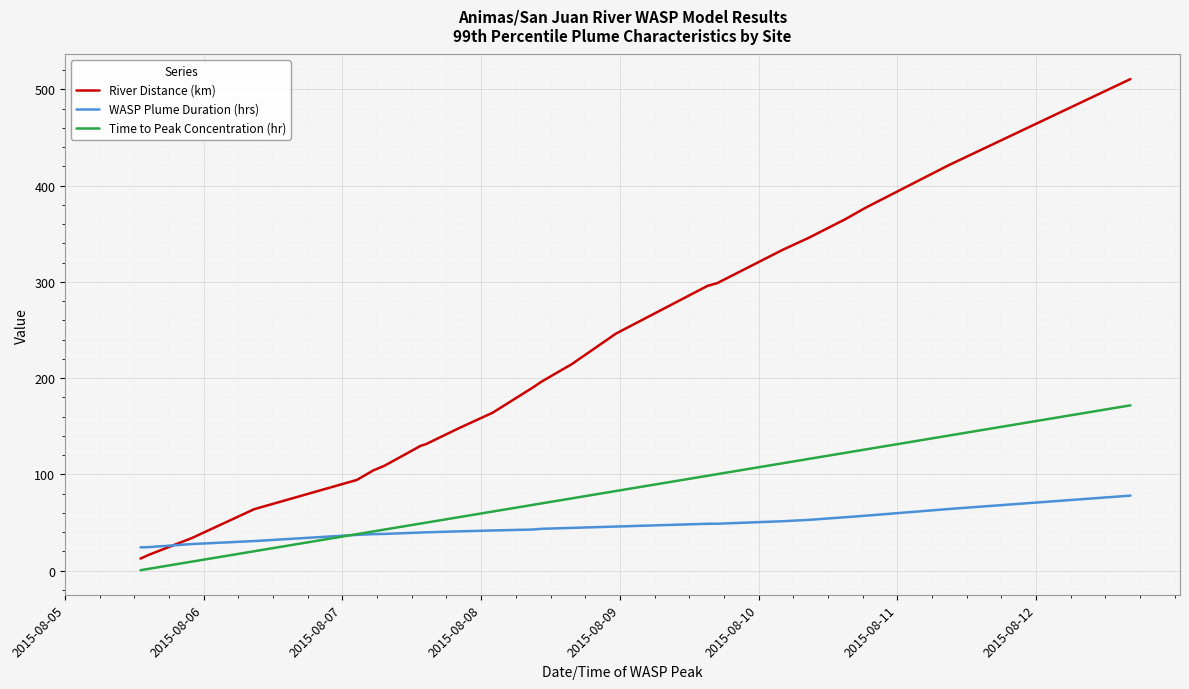

What is the highest value of the River Distance (km) series?

510.7